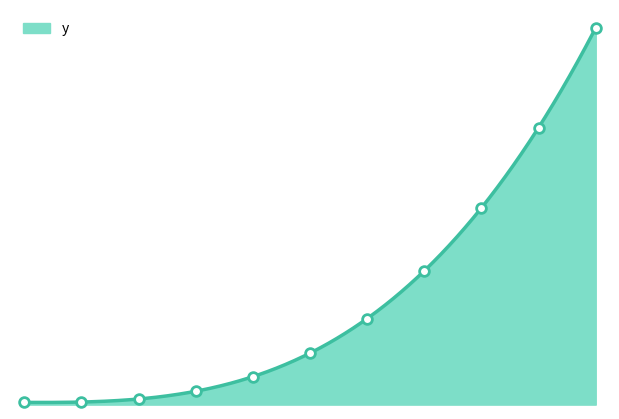

Approximately how many times larger is the value at 20 compared to 4?

67.2